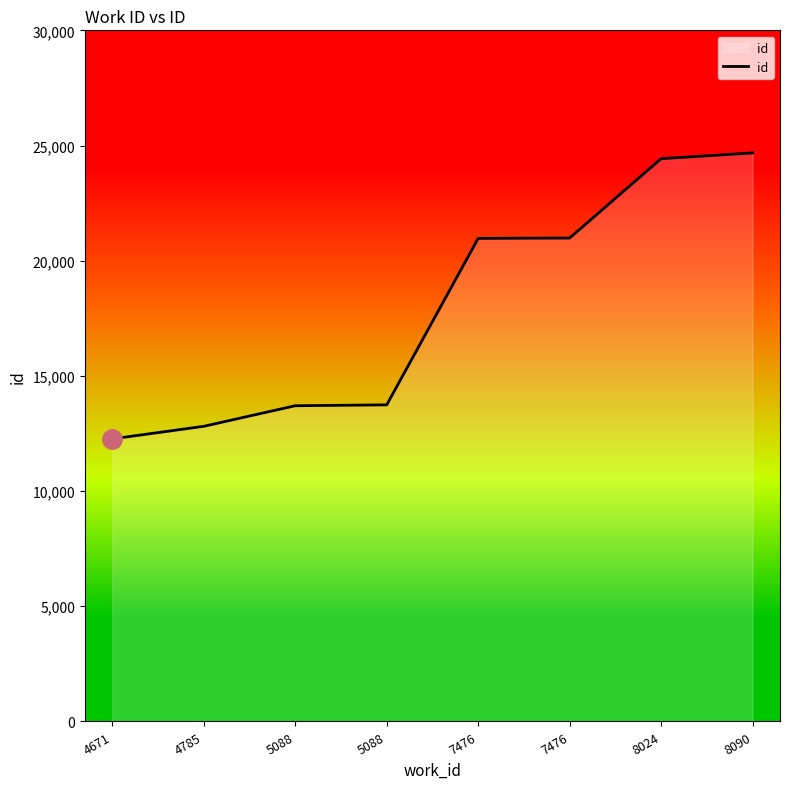

Reading left to right, extract all data points from this chart.

4671=12266	4785=12812	5088=13705	5088=13743	7476=20970	7476=20984	8024=24428	8090=24678